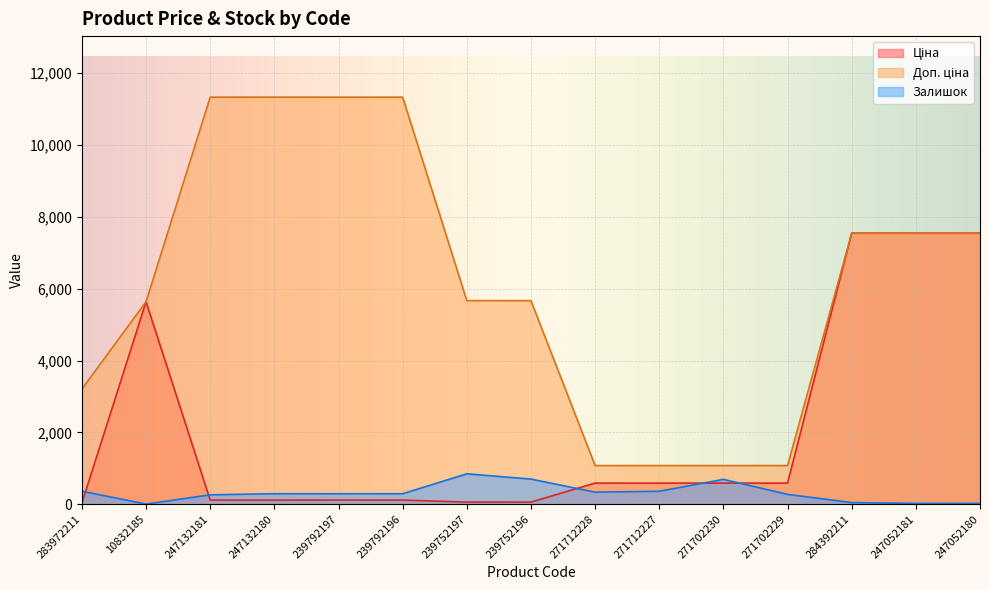

How many lines are shown in the chart?

3